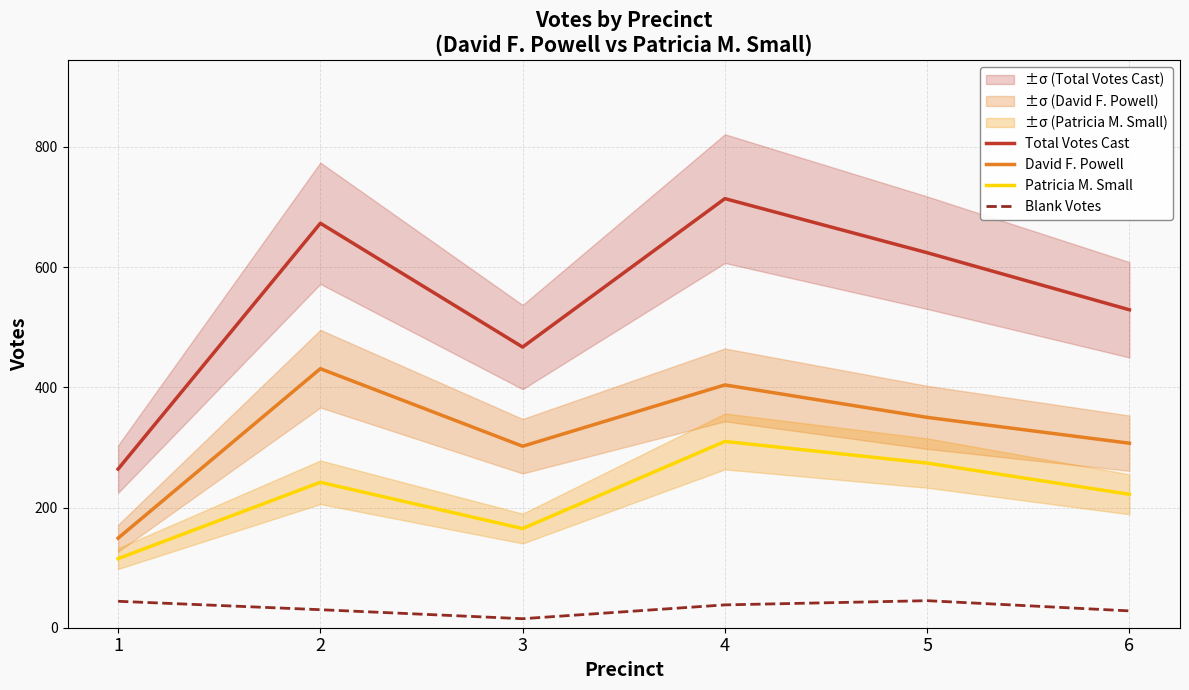

Reading left to right, extract all data points from this chart.

Total Votes Cast: 1=264	2=673	3=467	4=714	5=624	6=529
David F. Powell: 1=149	2=431	3=302	4=404	5=350	6=307
Patricia M. Small: 1=115	2=242	3=165	4=310	5=274	6=222
Blank Votes: 1=44	2=30	3=15	4=38	5=45	6=28